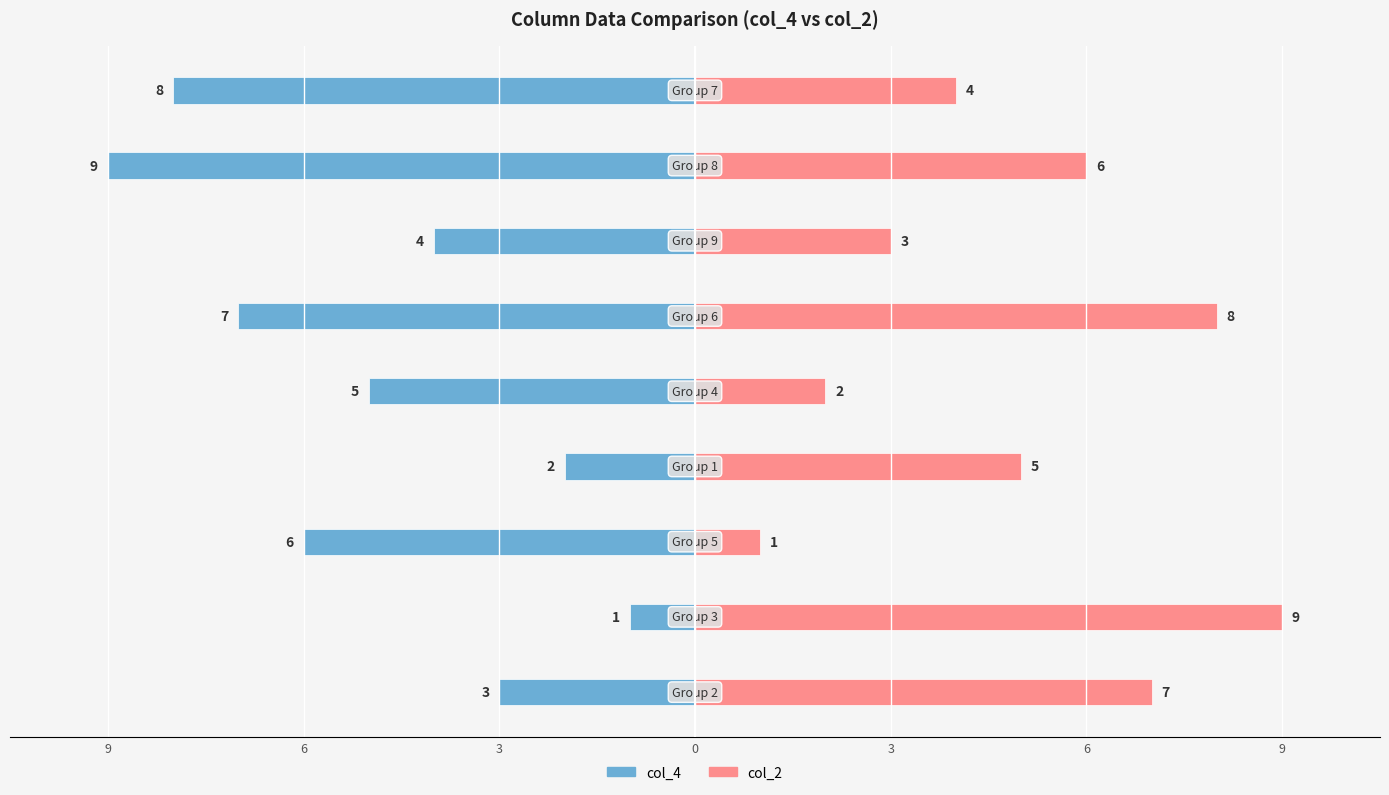

Is the value of col_4 at 6 greater than the value of col_2 at 9?

No